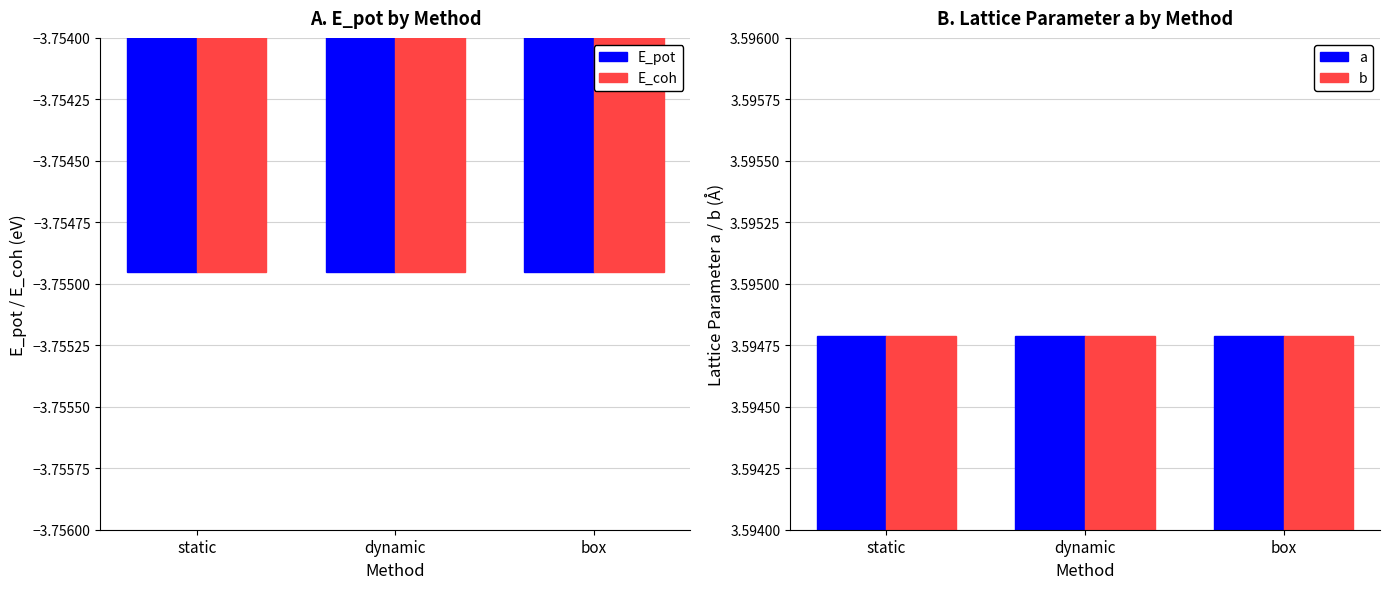

What is the sum of all b values?

10.8